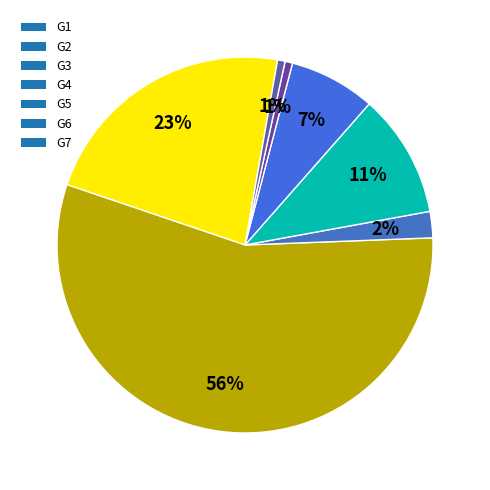

Count the number of slices in the pie.

7